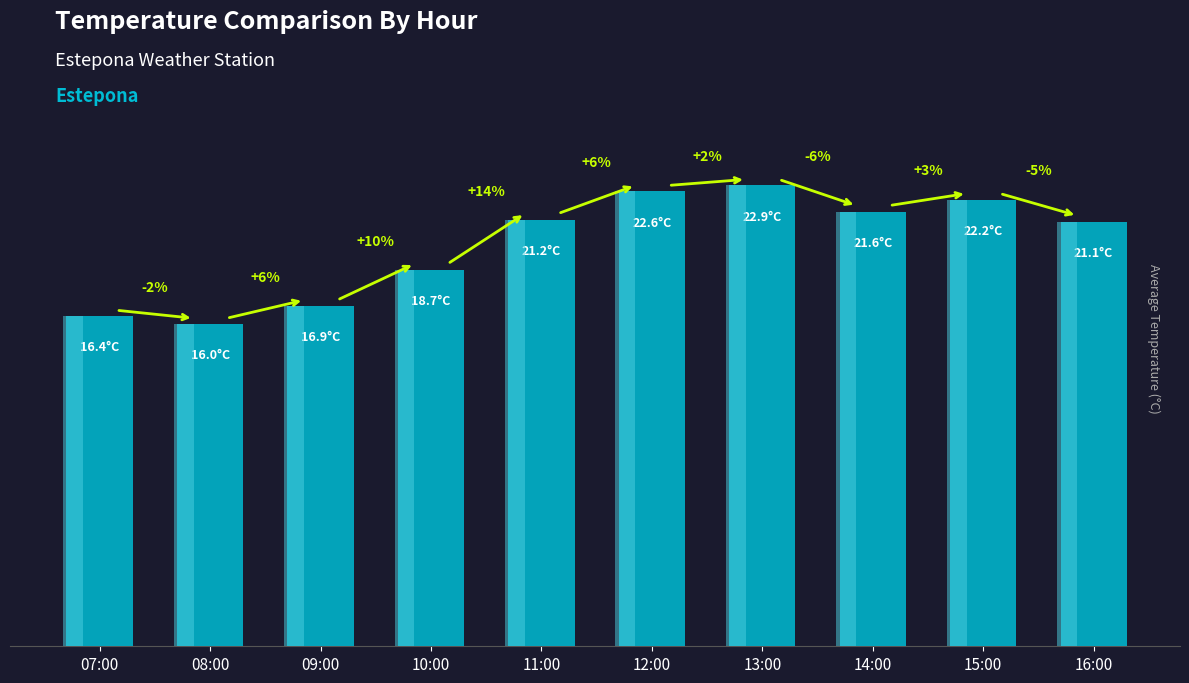

The value at 09:00 is 25.3. True or false?

False